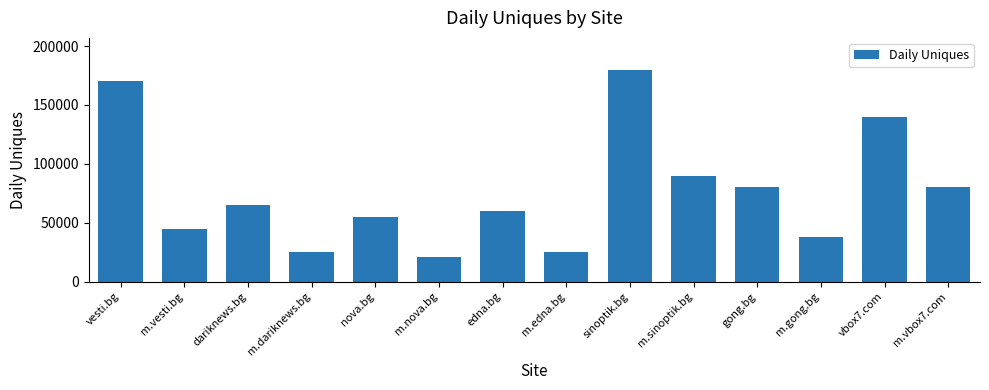

Reading left to right, list all the values displayed in this chart.

170000	45000	65000	25000	55000	21000	60000	25000	180000	90000	80000	38000	140000	80000